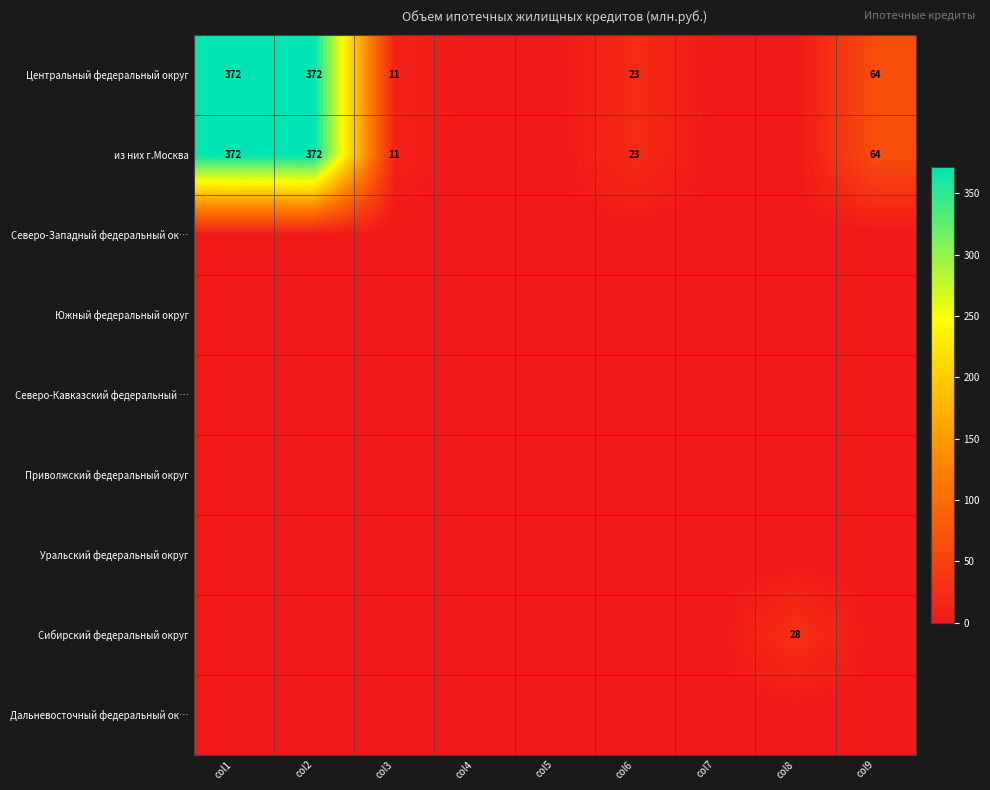

The из них г.Москва series shows 241 at col1. True or false?

False